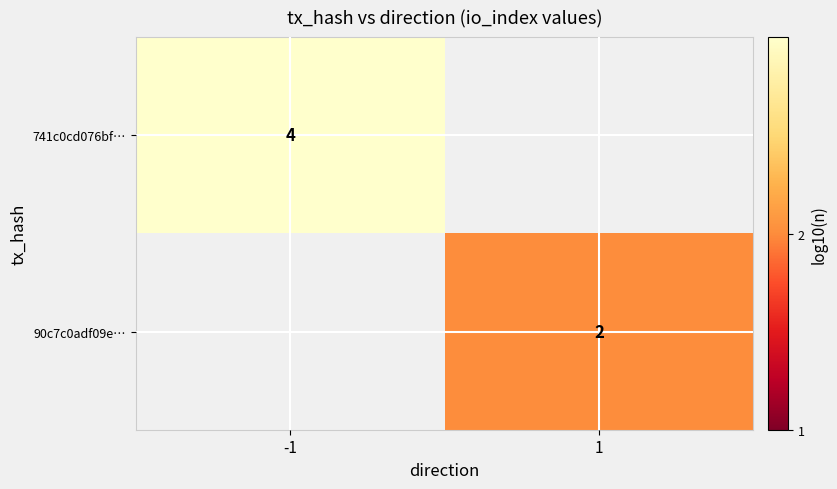

The 741c0cd076bf… series shows 0.2 at -1. True or false?

False